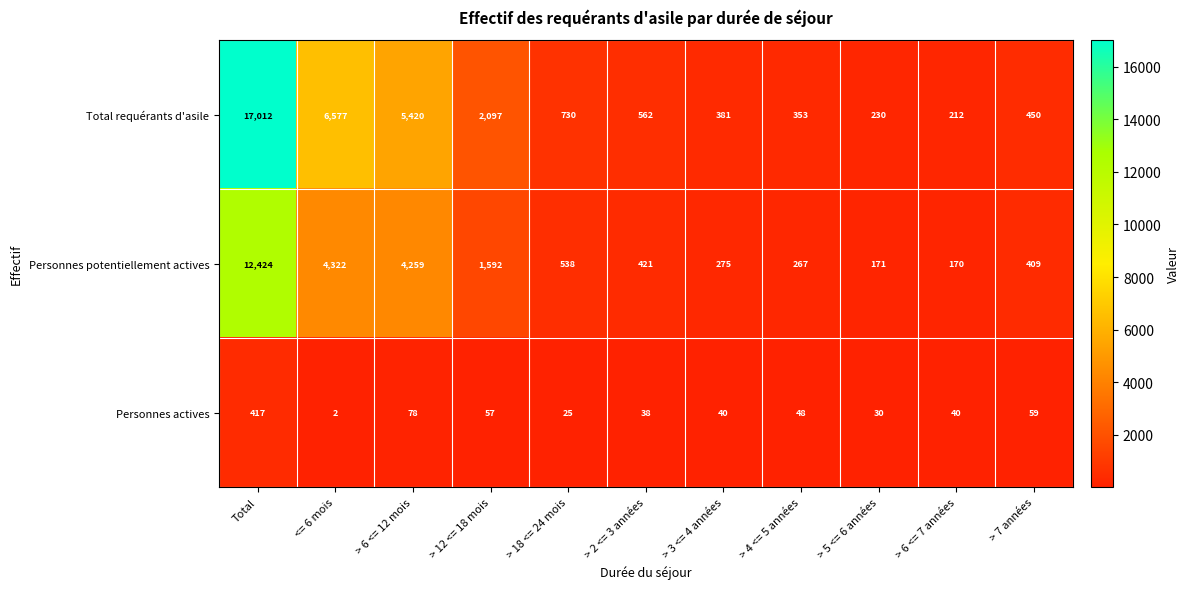

What is the difference between the Personnes potentiellement actives values at Total and > 3 <= 4 années?

12149